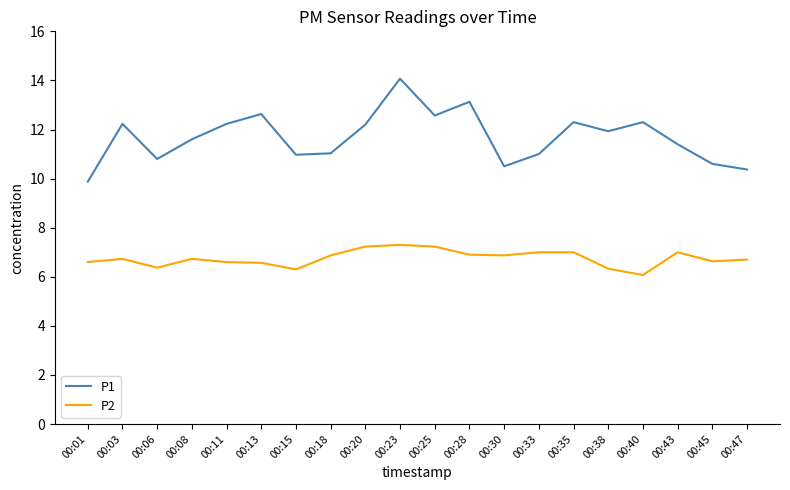

True or false: P1 and P2 intersect in this chart.

False